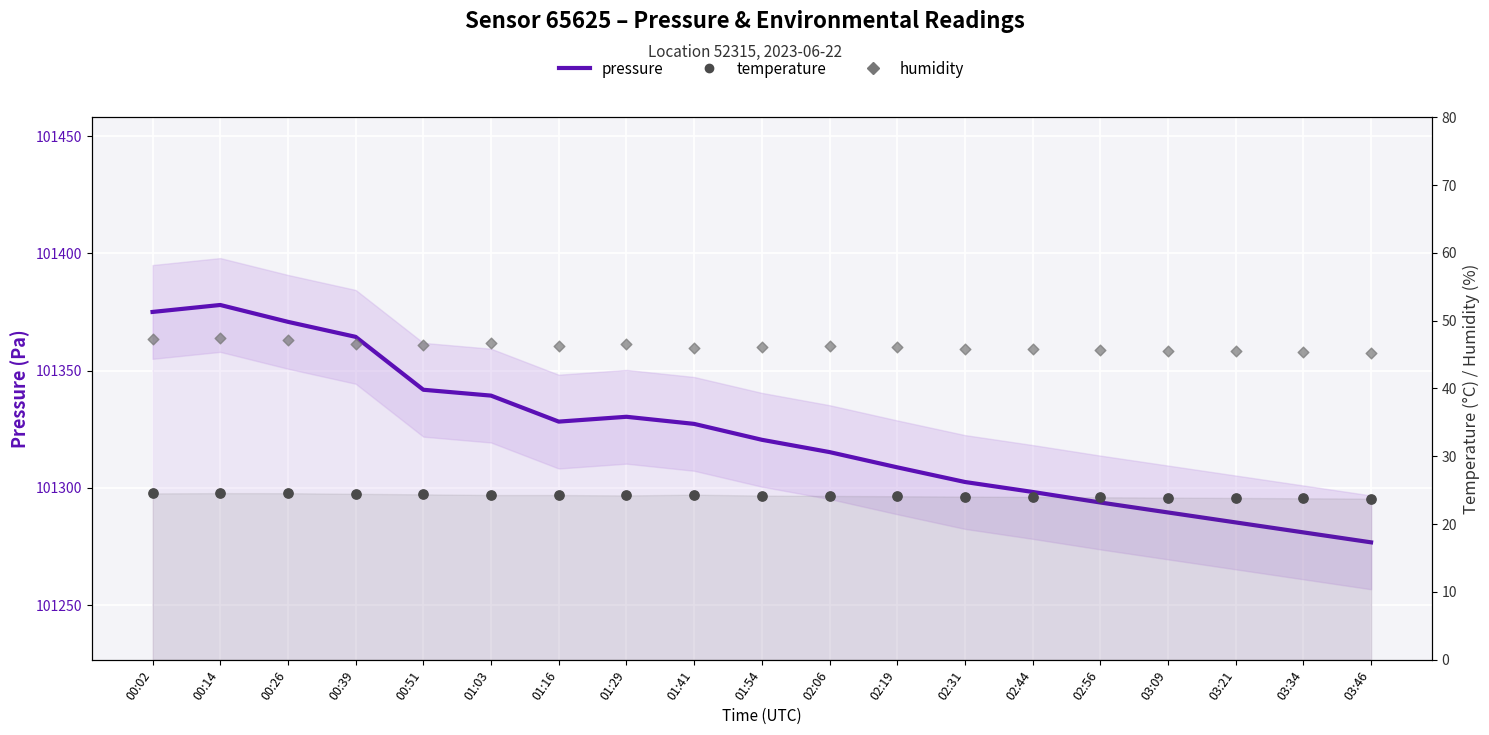

What are all the series names shown in the legend?

pressure, temperature, humidity